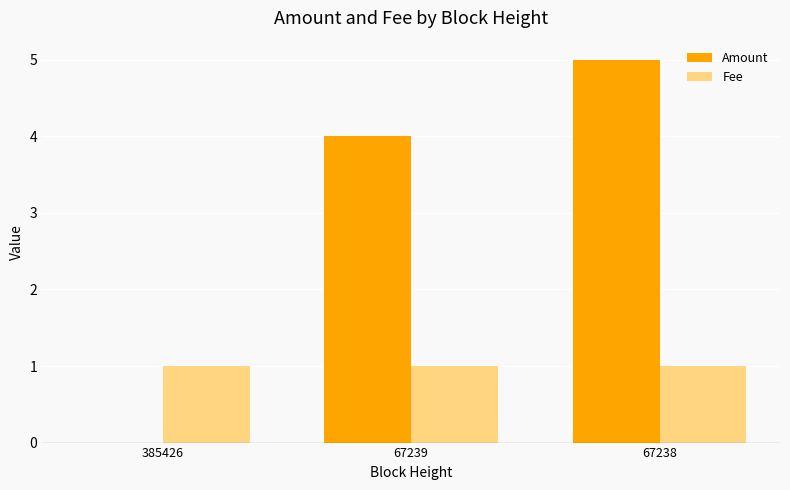

Which series changed the most between 67239 and 67238?

Amount